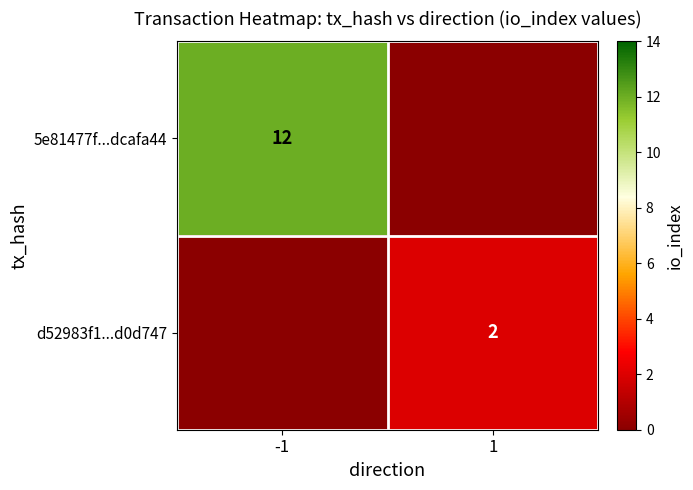

The 5e81477f...dcafa44 series shows 5 at -1. True or false?

False